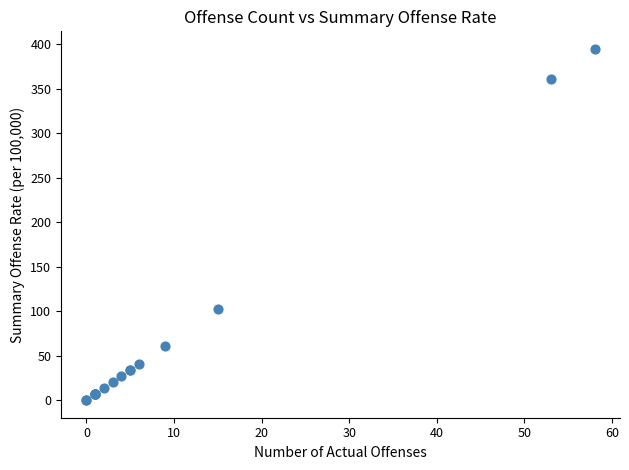

What Y value in the scatter plot is closest to 197?

102.1